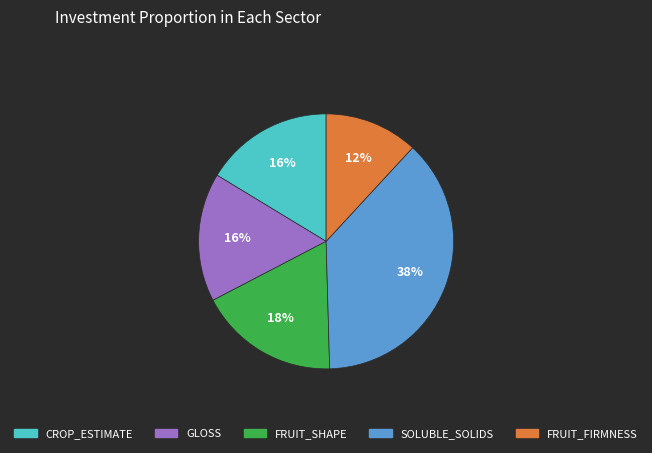

Do FRUIT_FIRMNESS and GLOSS together represent more than half of the pie?

No